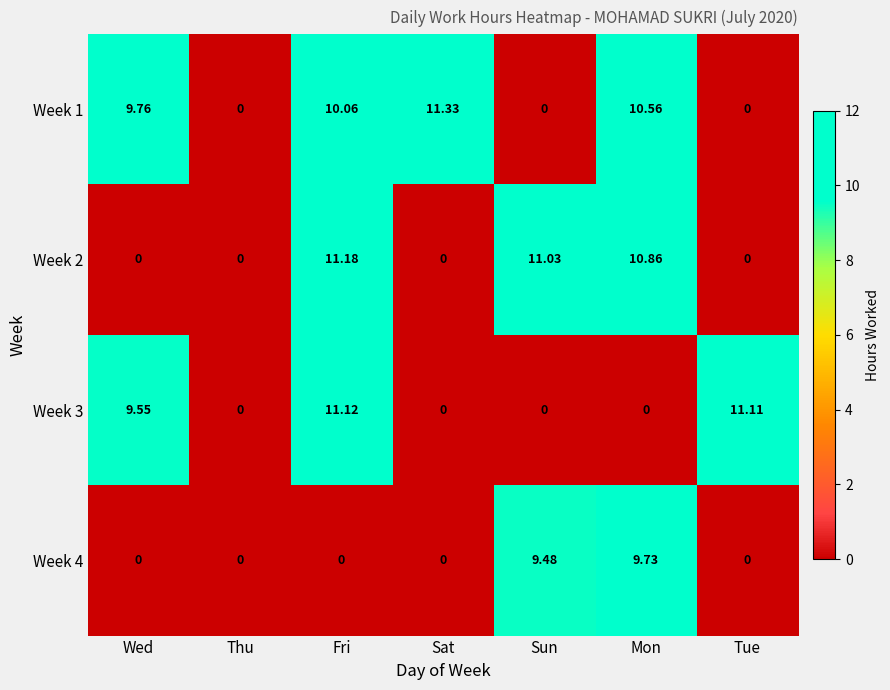

Where does the Week 1 series first go above 9?

Wed